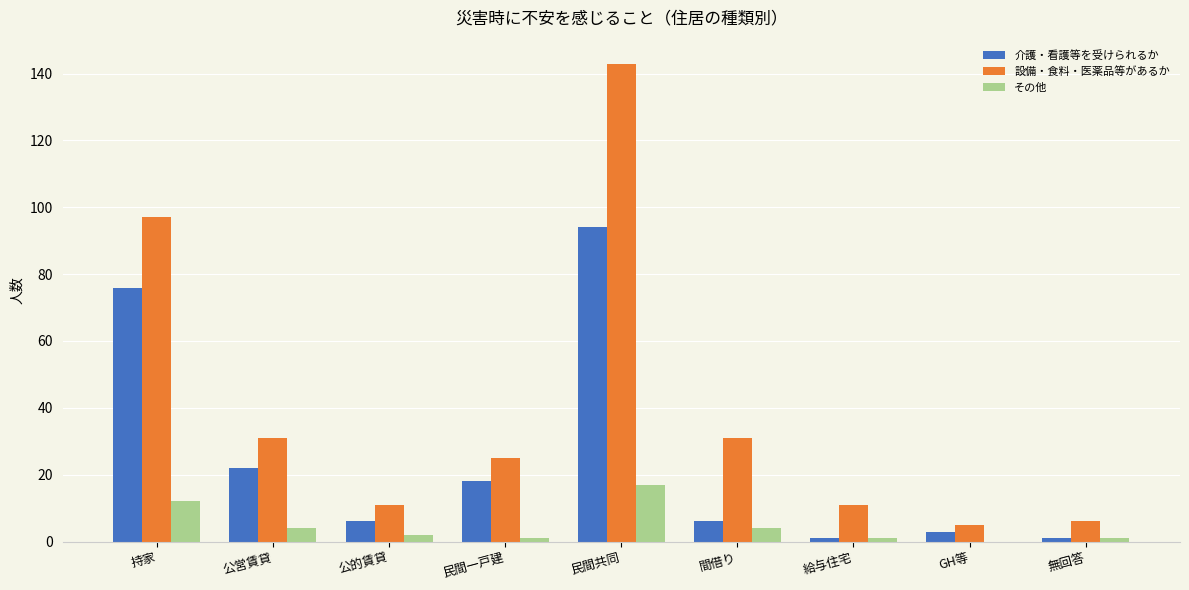

Reading left to right, list all the values displayed in this chart.

介護・看護等を受けられるか: 76	22	6	18	94	6	1	3	1
設備・食料・医薬品等があるか: 97	31	11	25	143	31	11	5	6
その他: 12	4	2	1	17	4	1	0	1